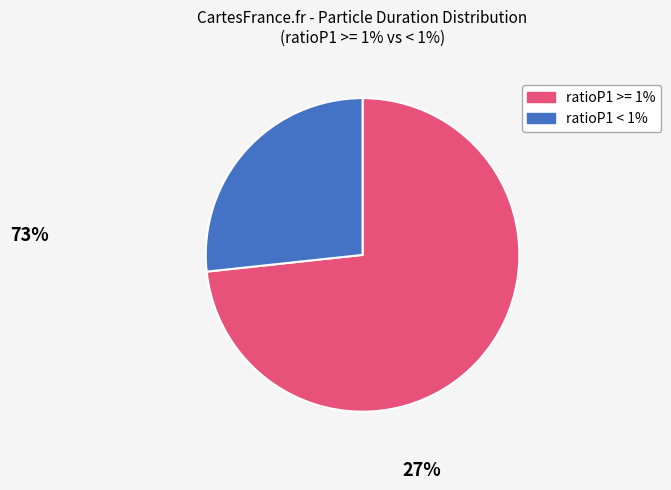

Is there any slice that represents more than half of the pie?

Yes